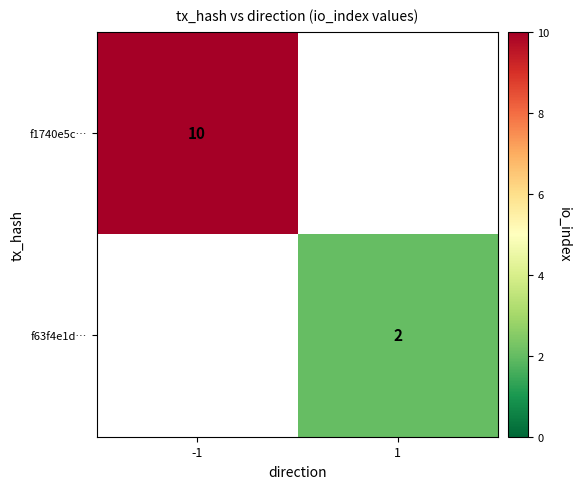

The f1740e5c… series shows 3 at -1. True or false?

False